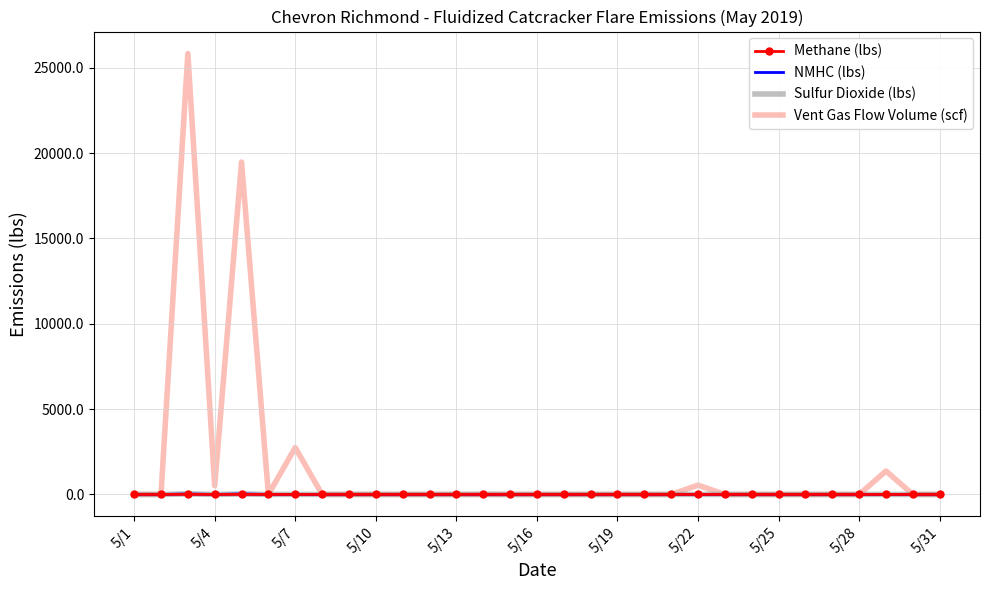

Count the number of categories in the chart.

31